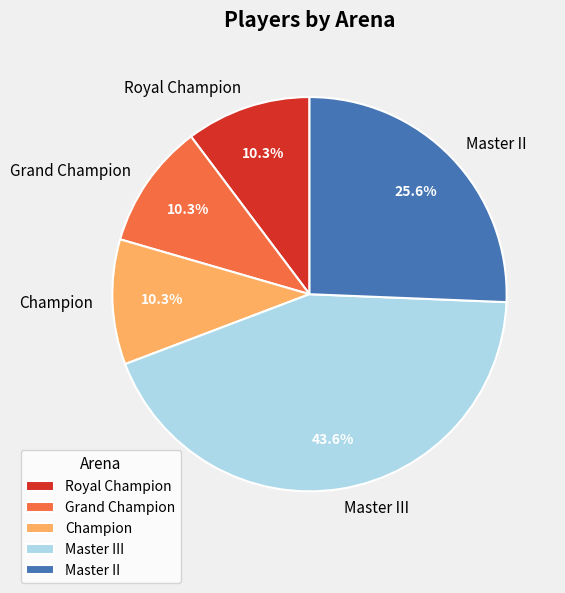

What is the ratio of the value at Grand Champion to the value at Royal Champion?

1.0